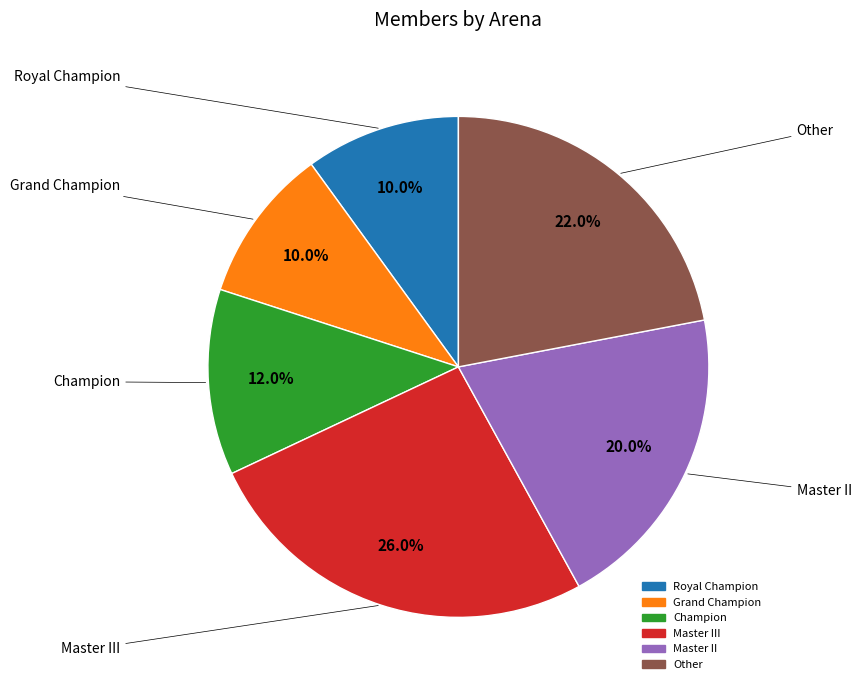

How many segments does this pie chart have?

6